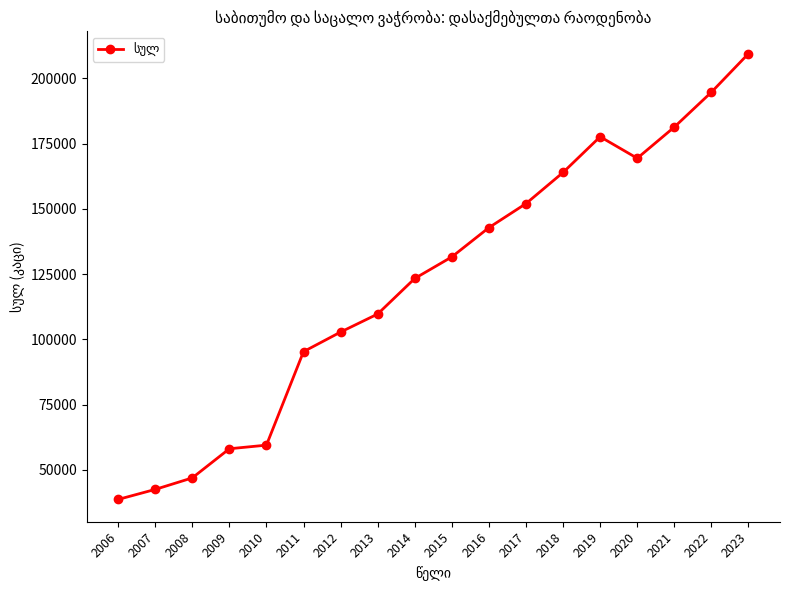

Reading left to right, transcribe all the data shown in this chart.

2006=38698	2007=42537	2008=46950	2009=58113	2010=59501	2011=95322	2012=102826	2013=109741	2014=123359	2015=131623	2016=142836	2017=152046	2018=163983	2019=177664	2020=169414	2021=181363	2022=194726	2023=209503